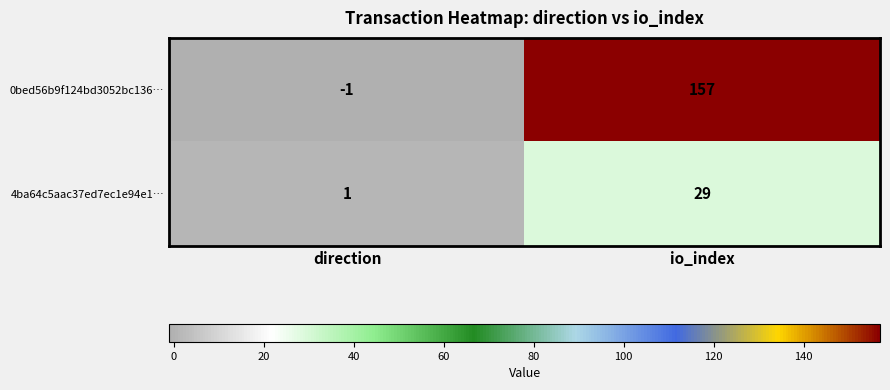

What is the total value across all series at io_index?

186